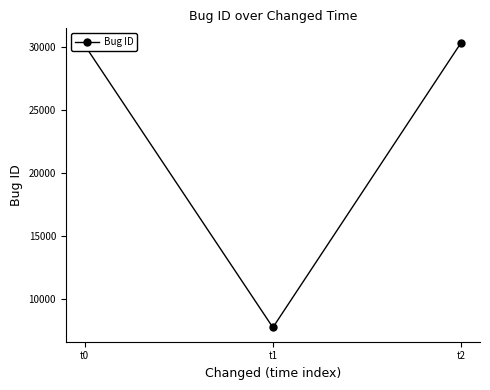

What is the change in value from t1 to t2?

+22595